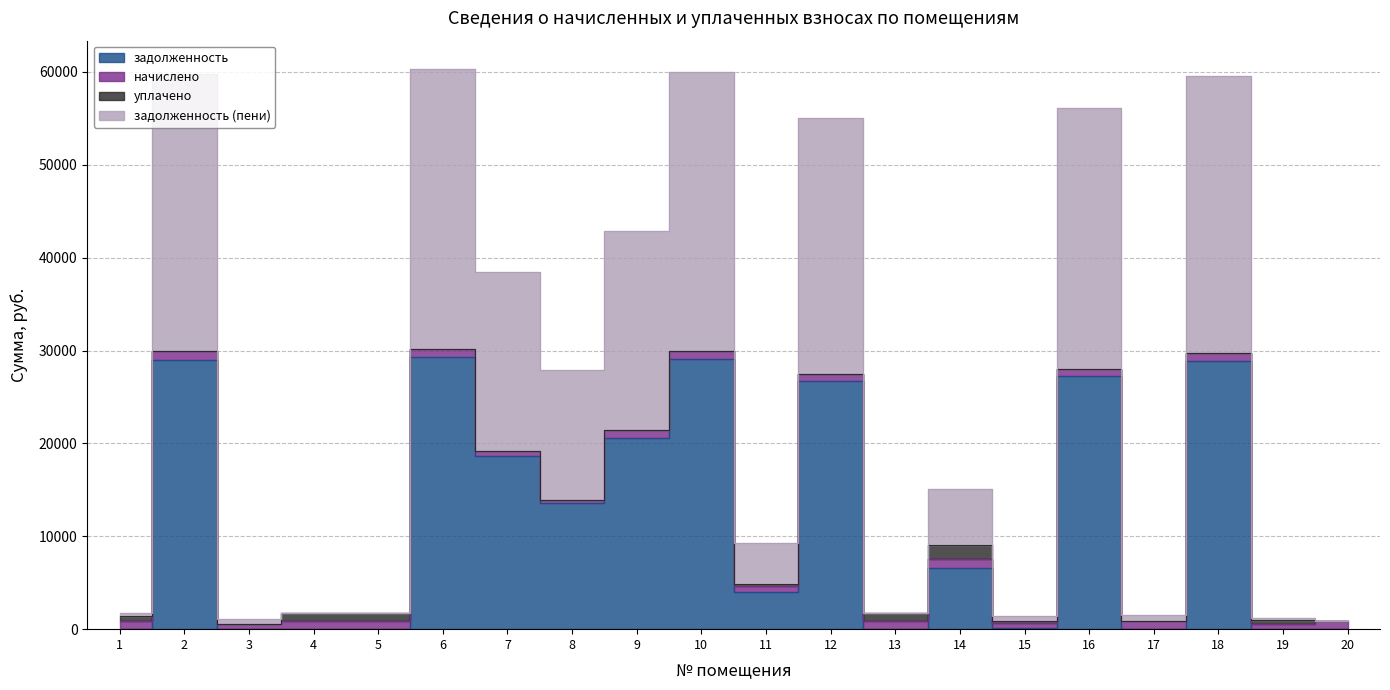

Is the value of задолженность (пени) at 15 greater than the value of задолженность at 5?

Yes